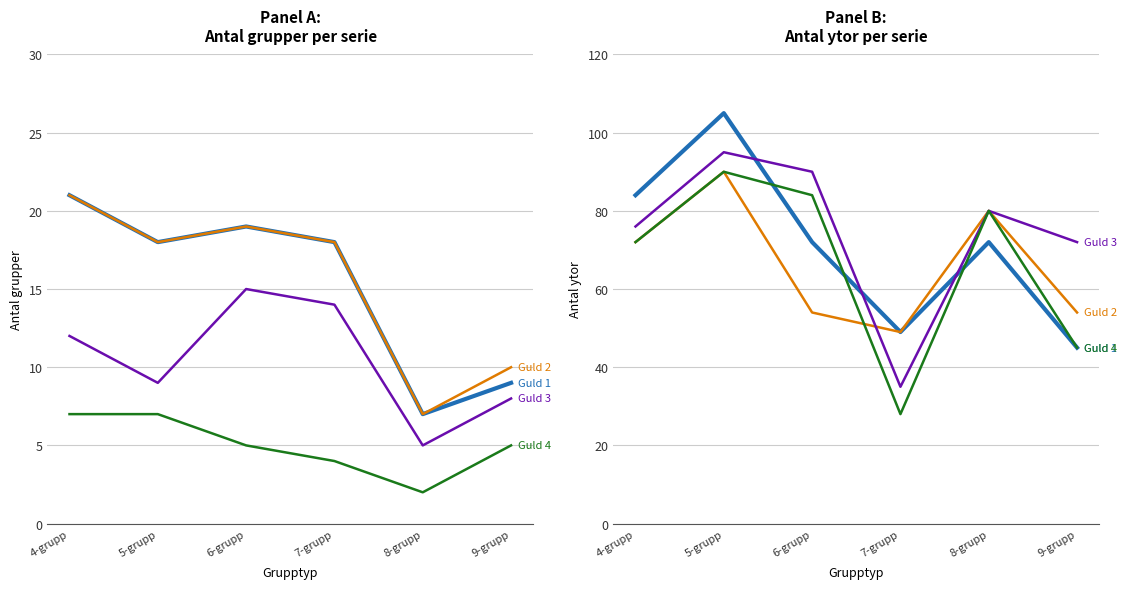

Where does the Guld 3 series first go above 80?

5-grupp